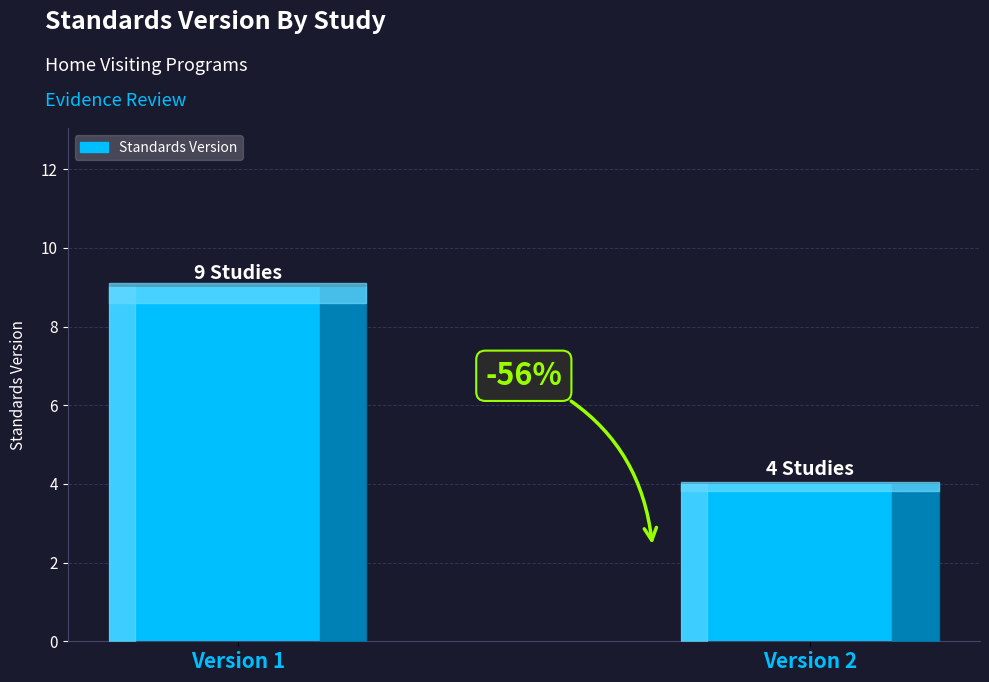

What is the smallest value displayed?

4